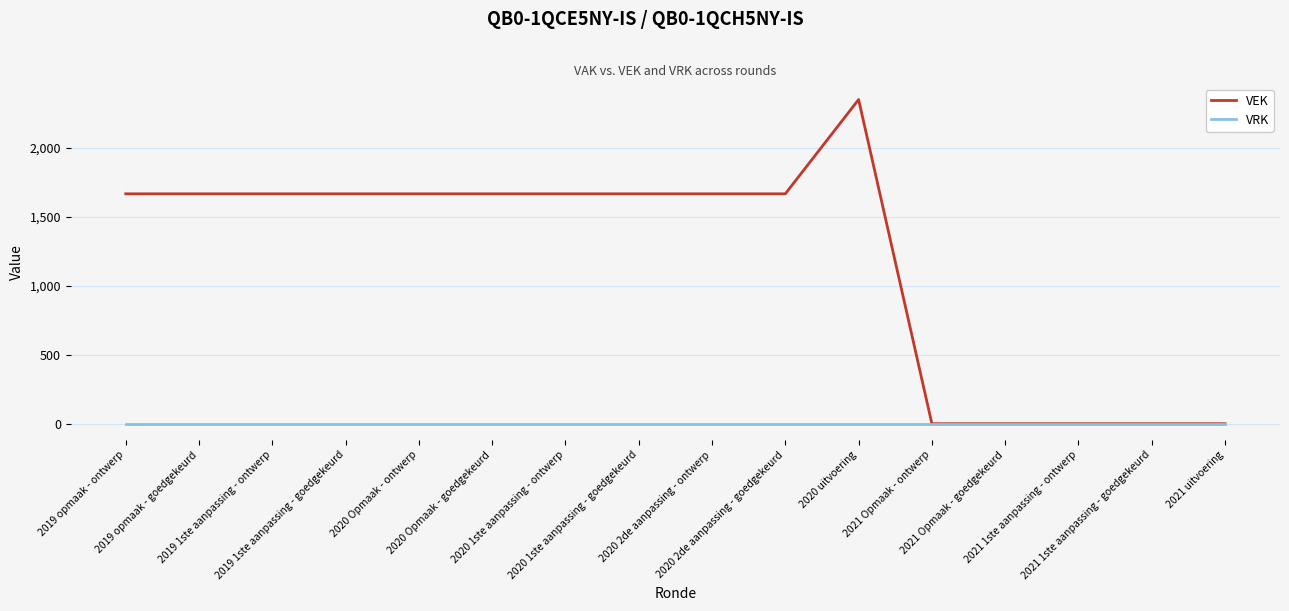

Does the chart display data point markers on the line(s)?

No